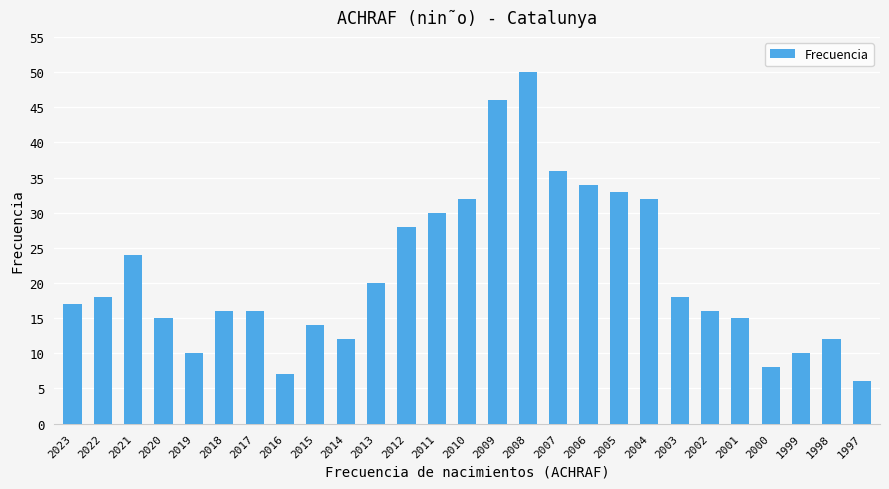

What is the change in value from 2023 to 2015?

-3